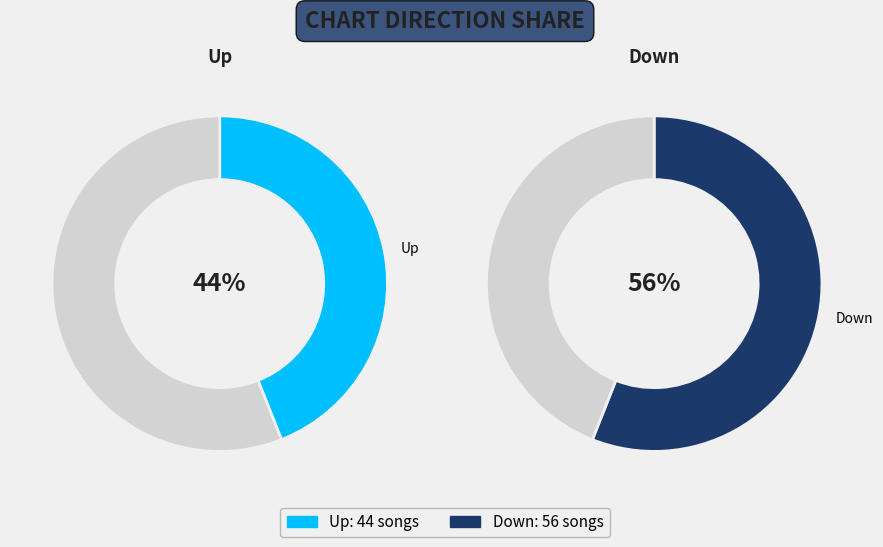

Rank the categories by value from highest to lowest.

Down, Up